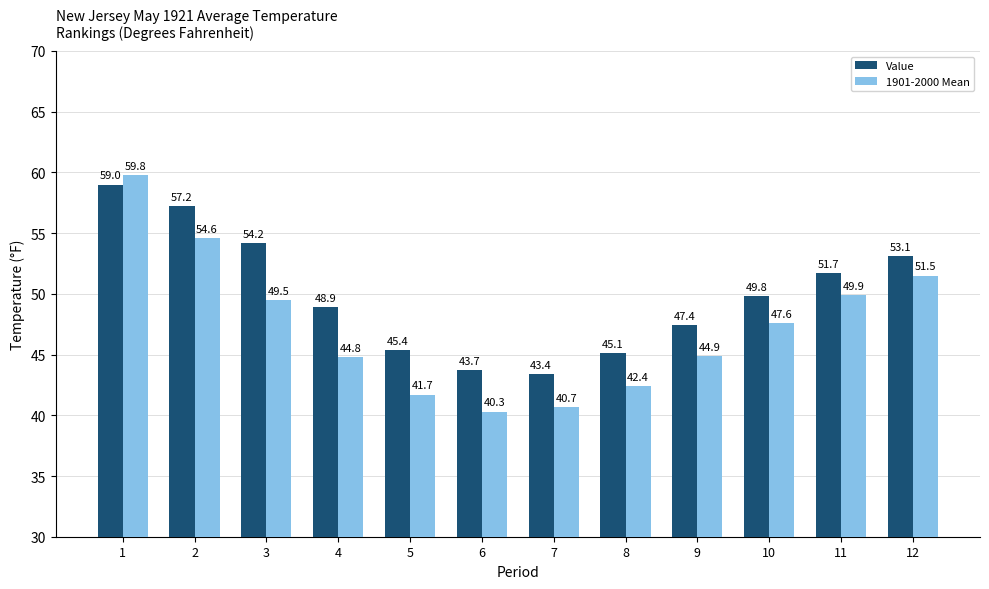

Rank the series at 4 from lowest to highest value.

1901-2000 Mean, Value